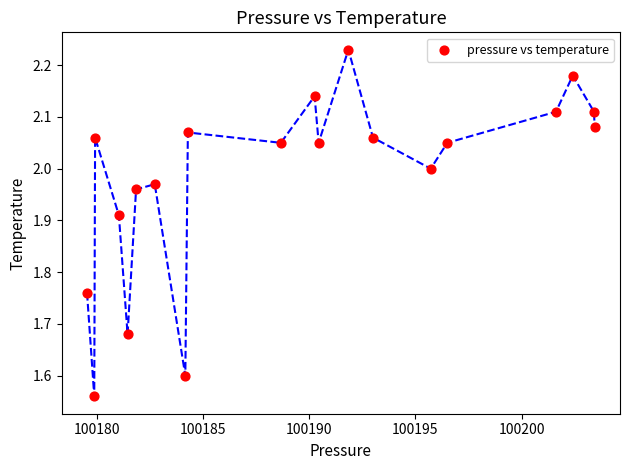

What is the range of X values (max minus min)?

23.9